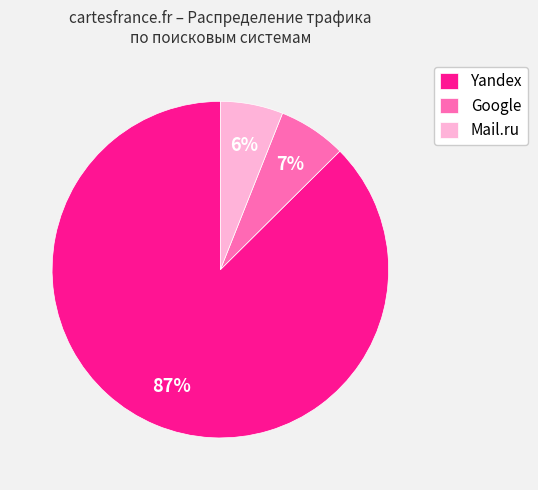

How many segments does this pie chart have?

3